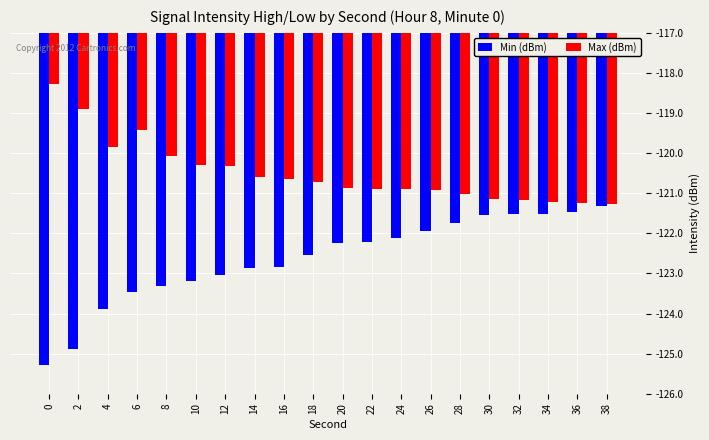

What is the minimum value for Min (dBm)?

-125.3